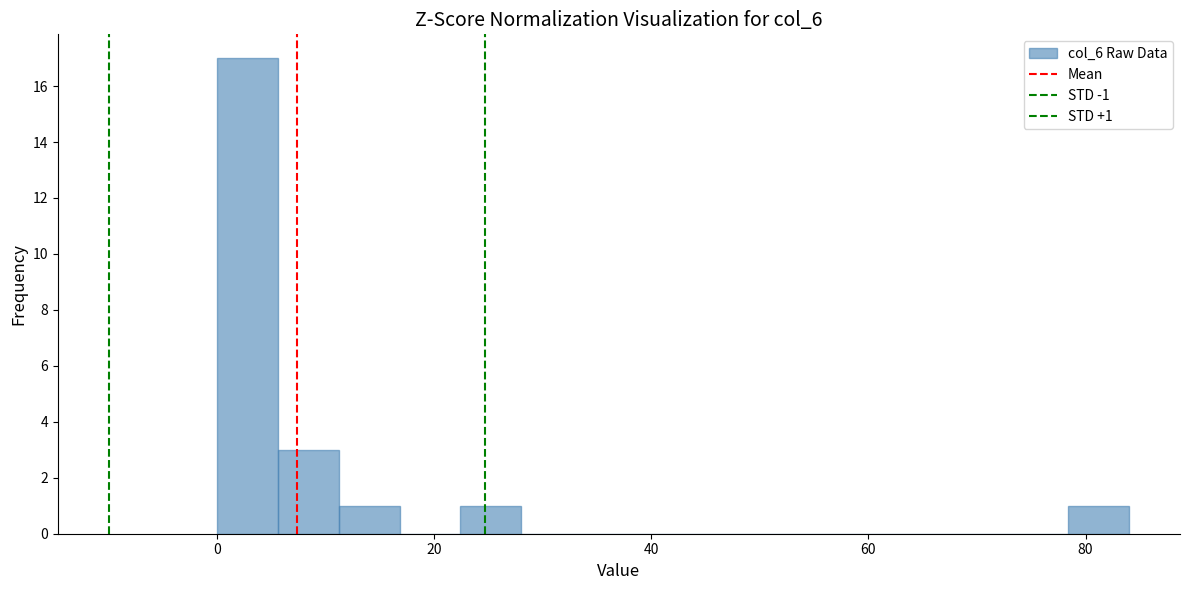

Around what value on the x-axis is the tallest bar? Give the approximate position of its centre, as read against the axis.

2